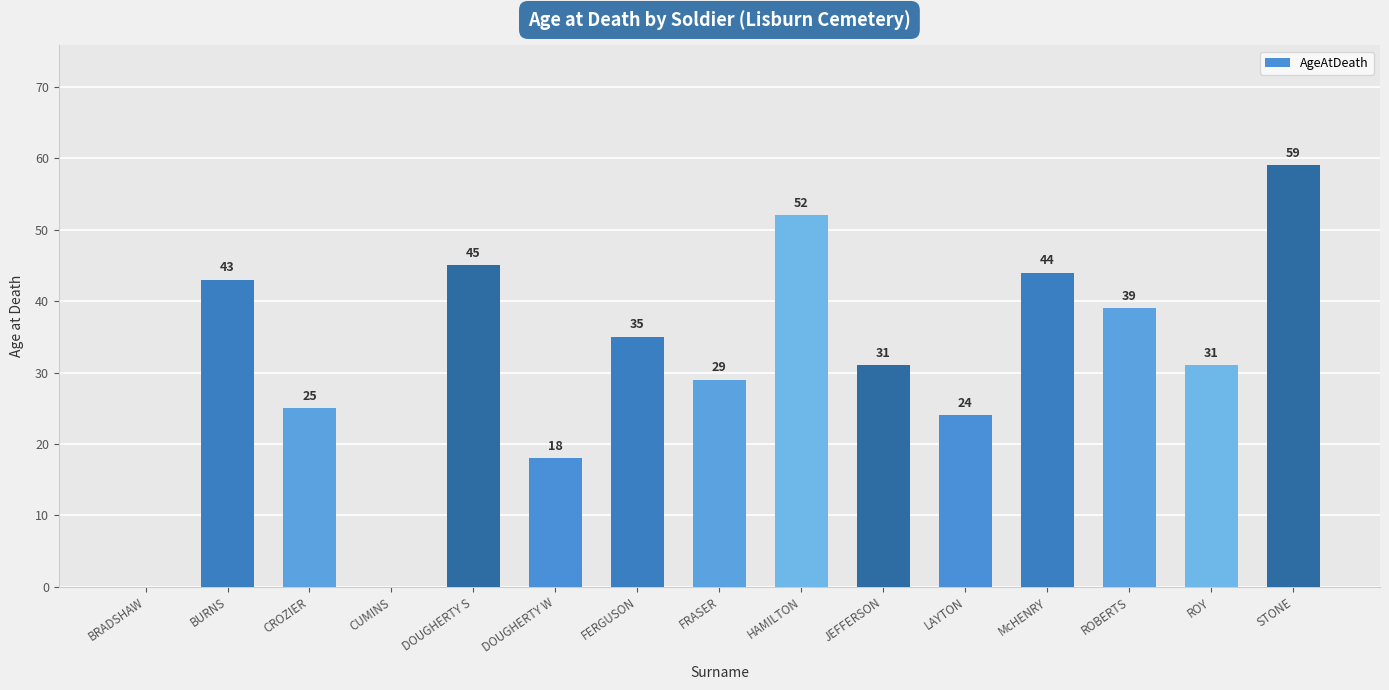

The value at BURNS is 43. True or false?

True